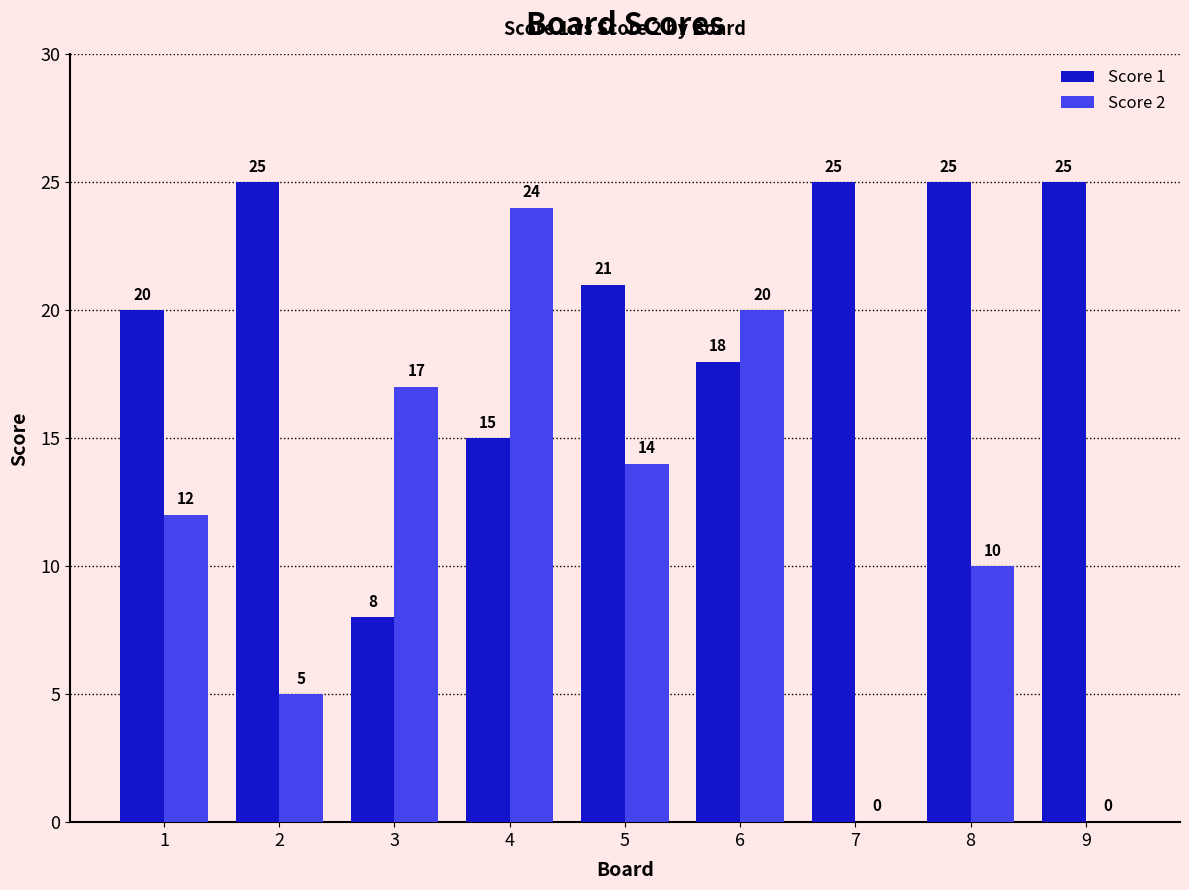

What is the sum of the Score 1 values at 7 and 9?

50